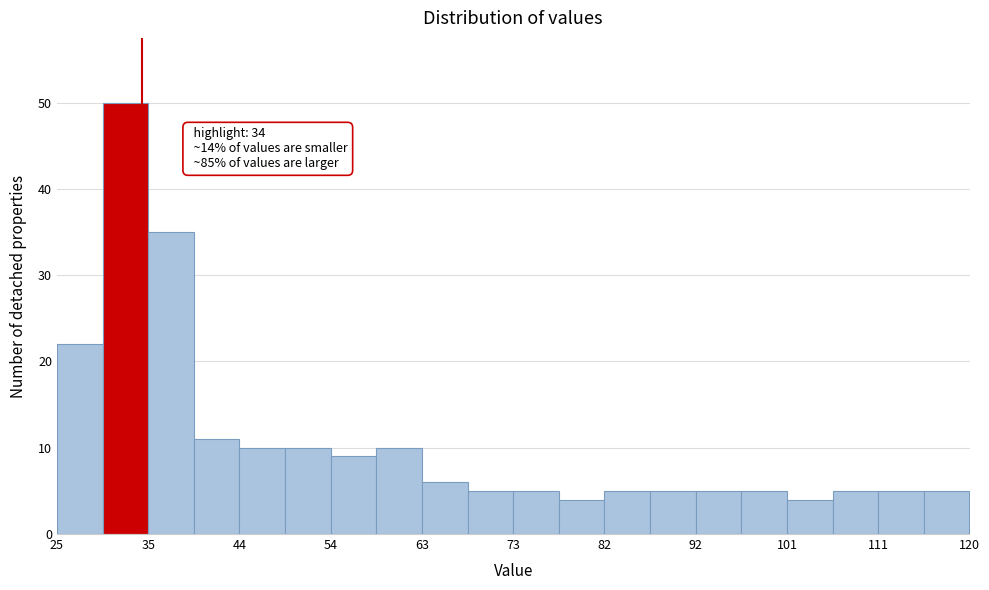

Over which range of the x-axis is the bar tallest?

30 to 35